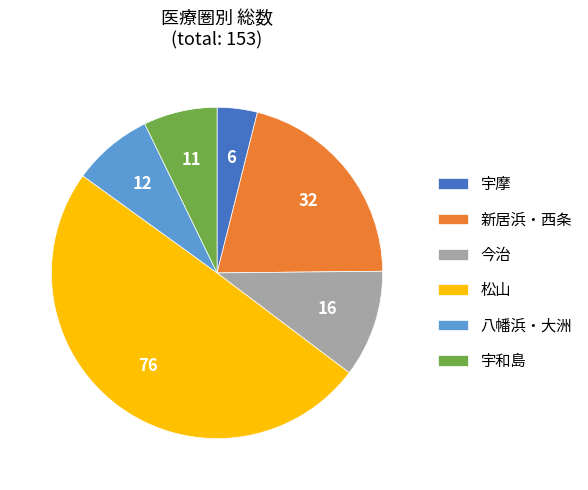

How many segments does this pie chart have?

6